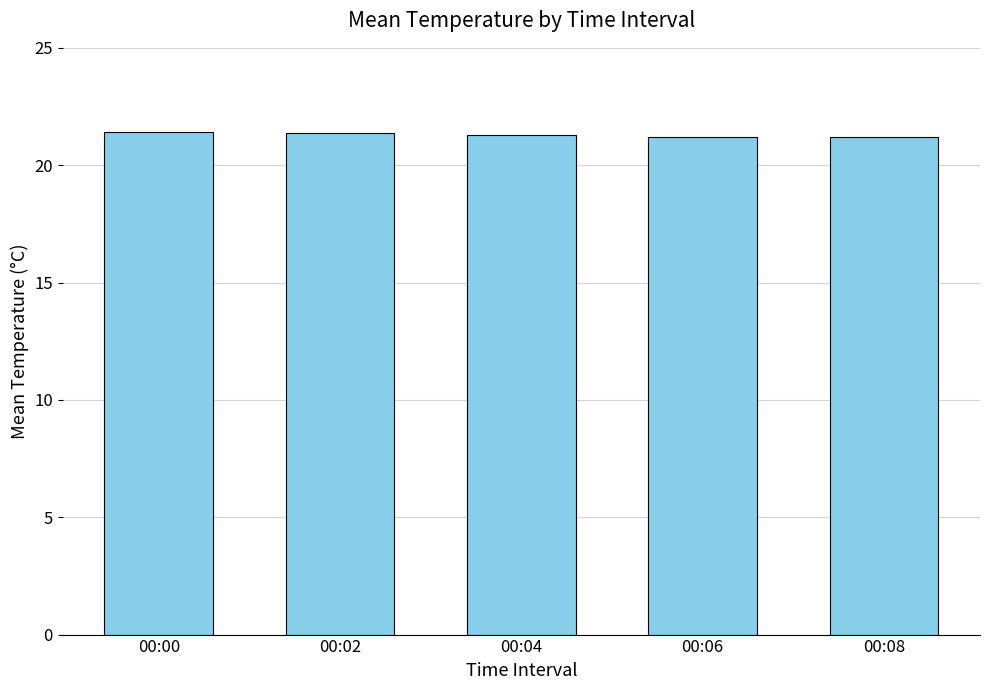

True or false: the data shows 21.4 at 00:02.

True